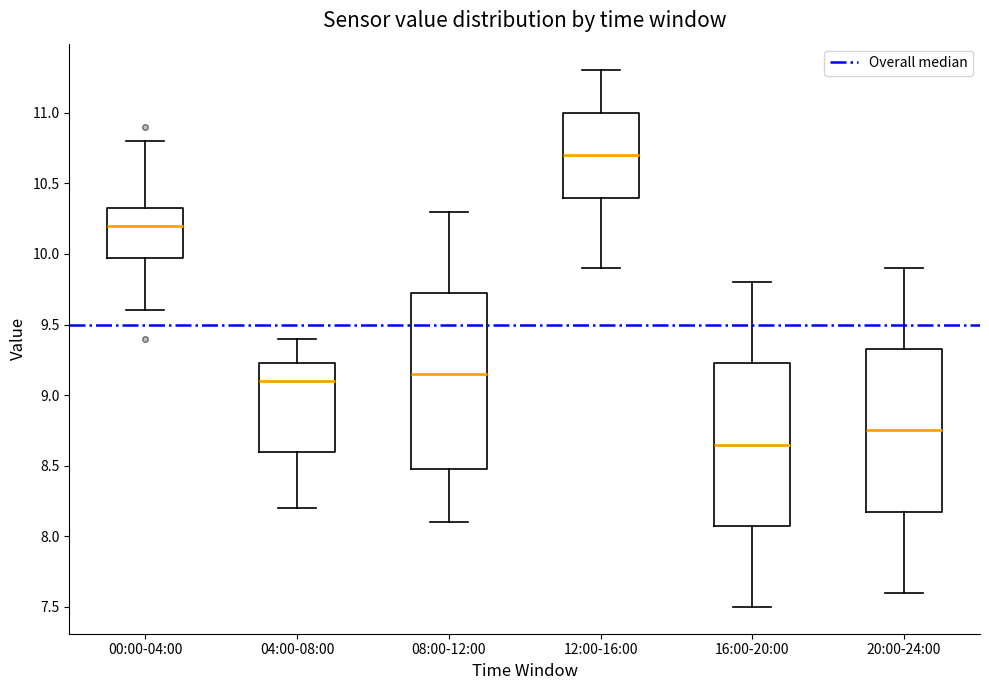

Which box is the tallest, from its lower edge to its upper edge?

08:00-12:00